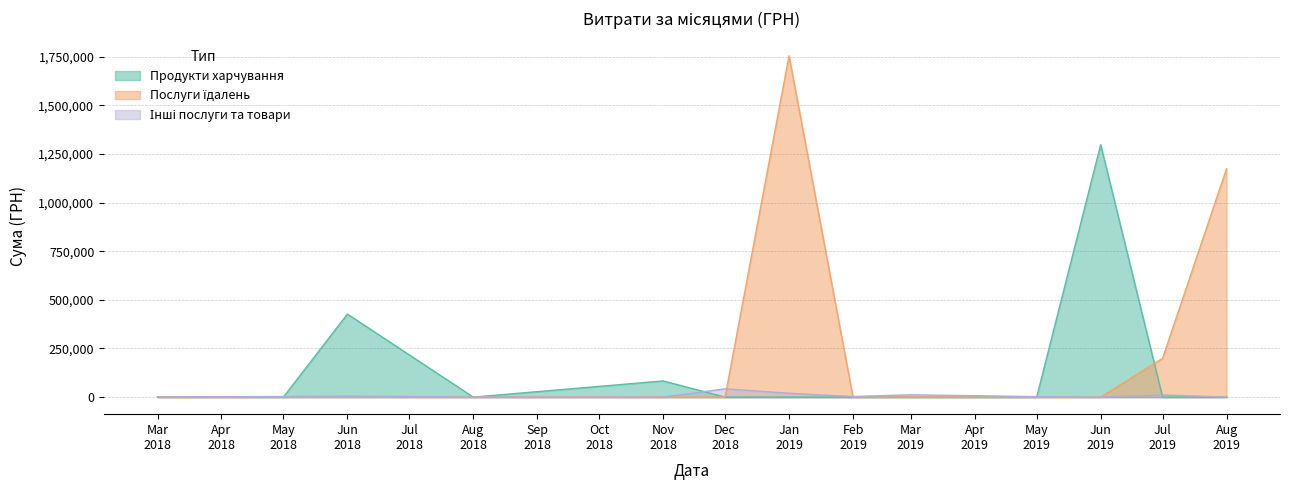

What is the difference between the Інші послуги values at 2 and 14?

1194.9